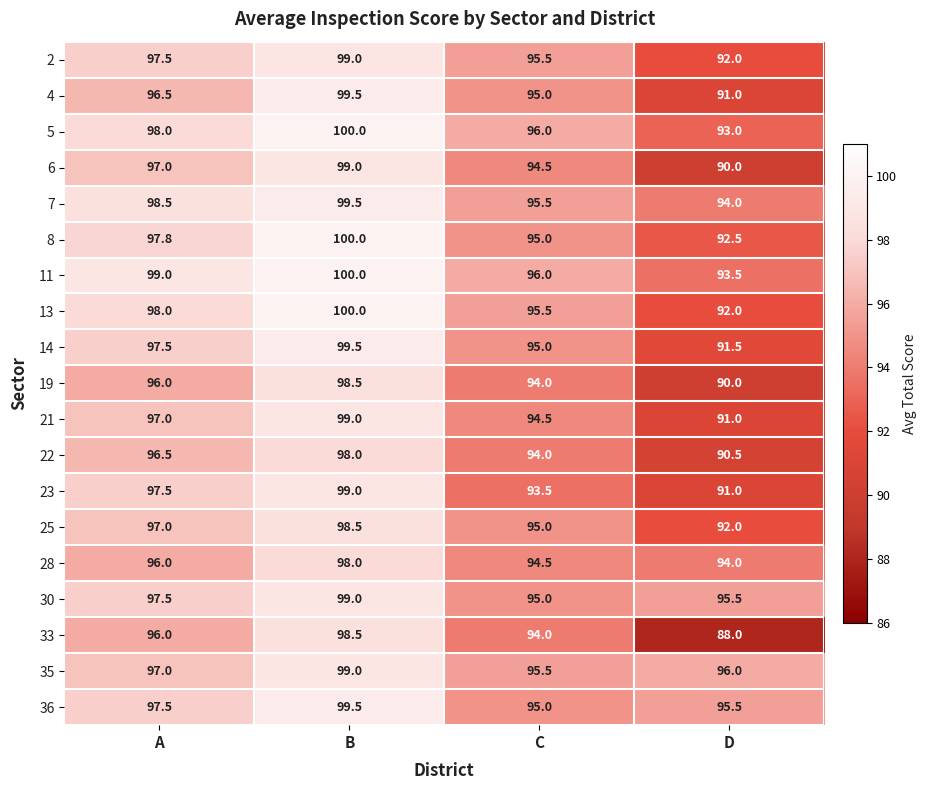

True or false: 14 has a value of 99.5 at B.

True